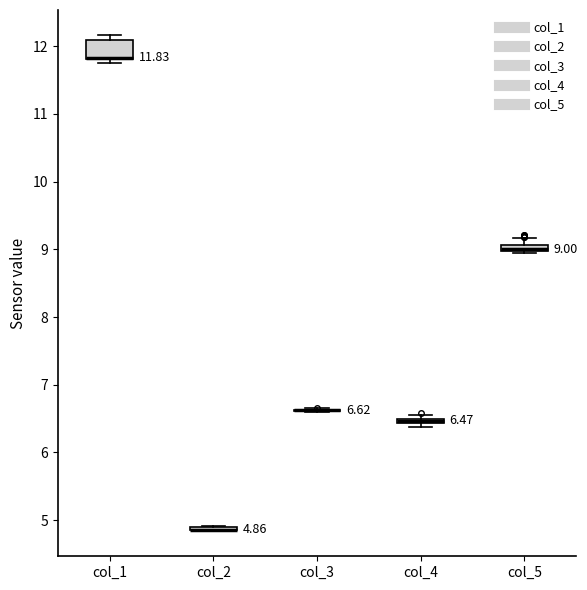

Comparing the boxes themselves (not the whiskers), which one is the tallest?

col_1